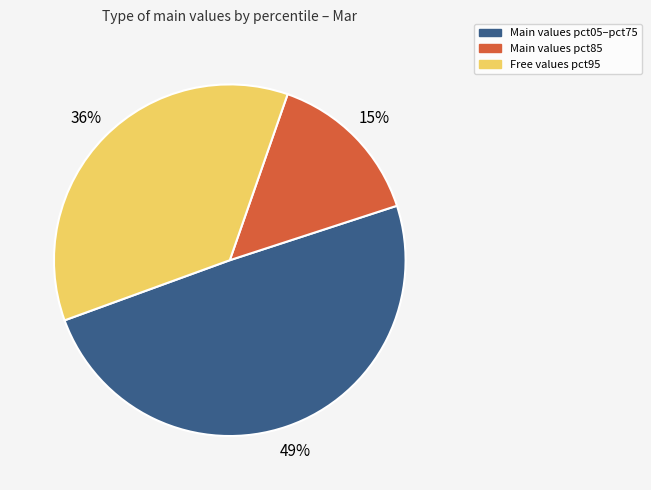

Is there any slice that represents more than half of the pie?

No